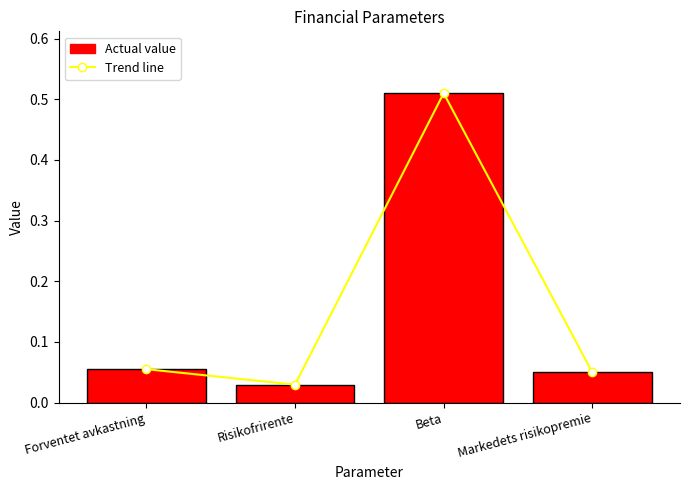

At Markedets risikopremie, list the series in order from smallest to largest.

Trend line, Actual value